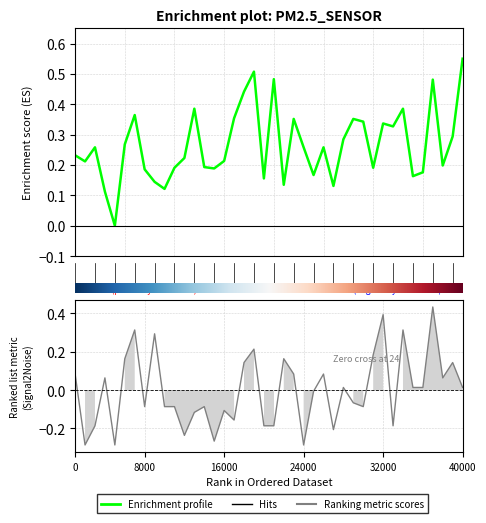

Is it true that Enrichment profile equals 0.2 at 37?

True